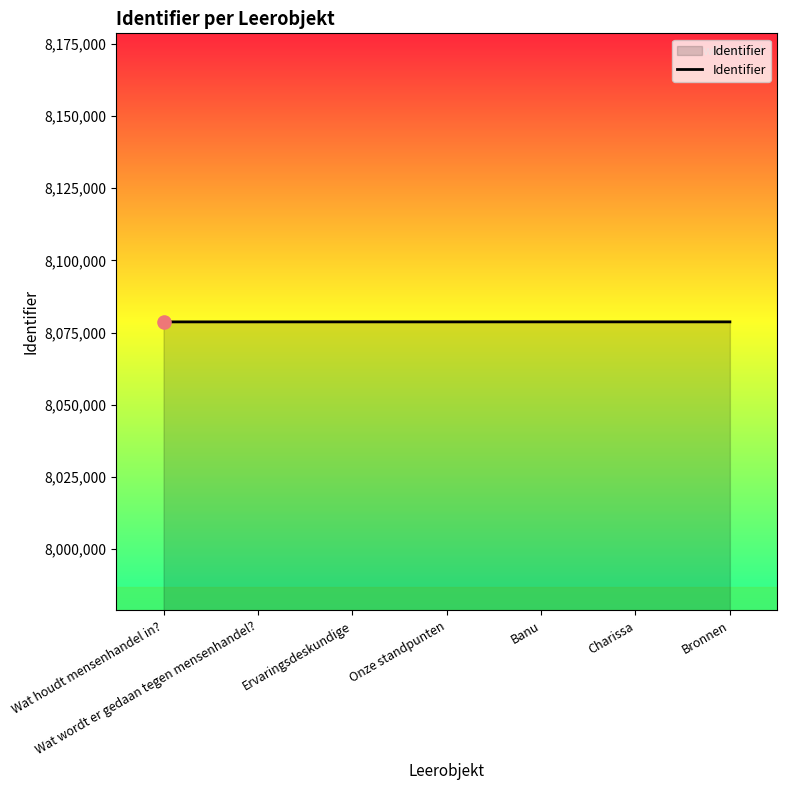

What is the ratio of the value at Ervaringsdeskundige to the value at Banu?

1.0